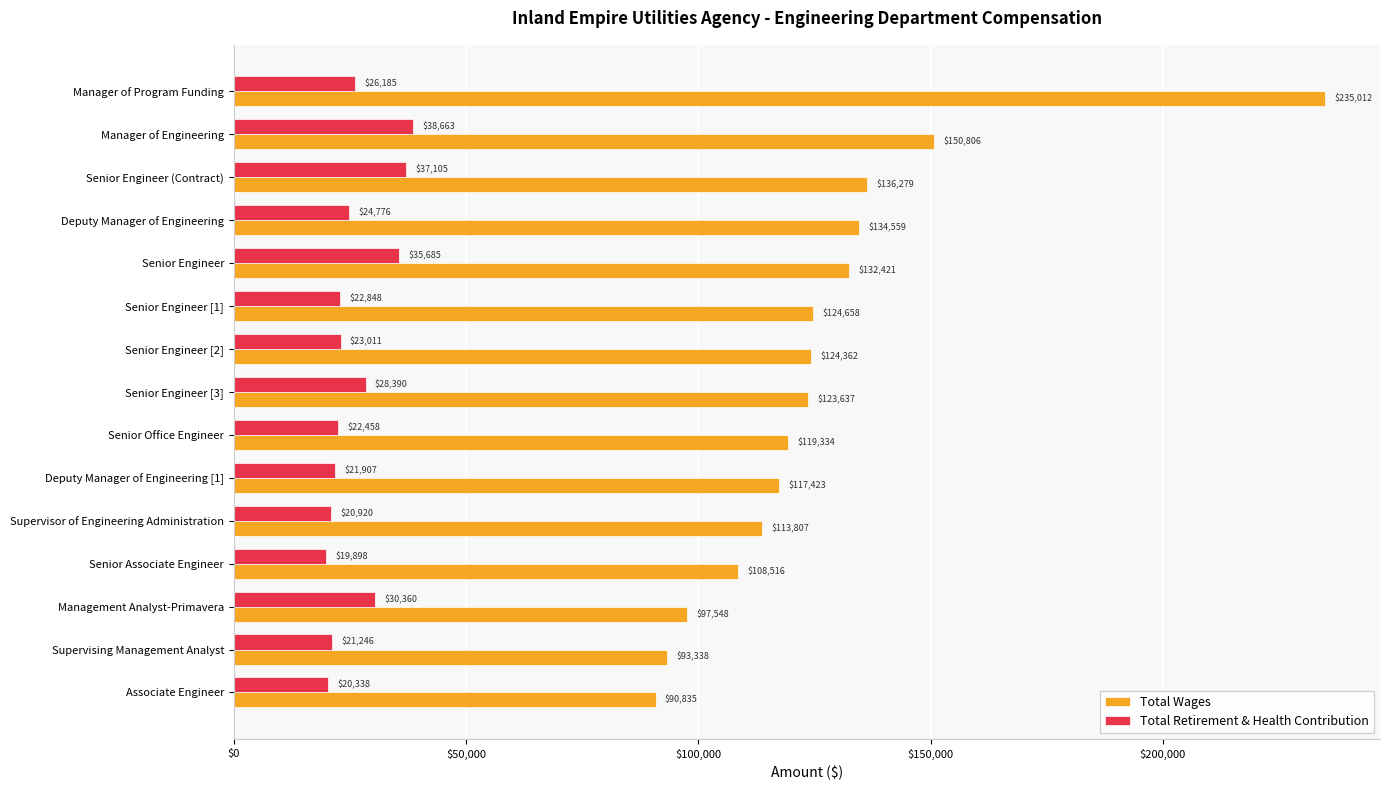

Is it true that Total Retirement & Health Contribution equals 22458 at Senior Office Engineer?

True